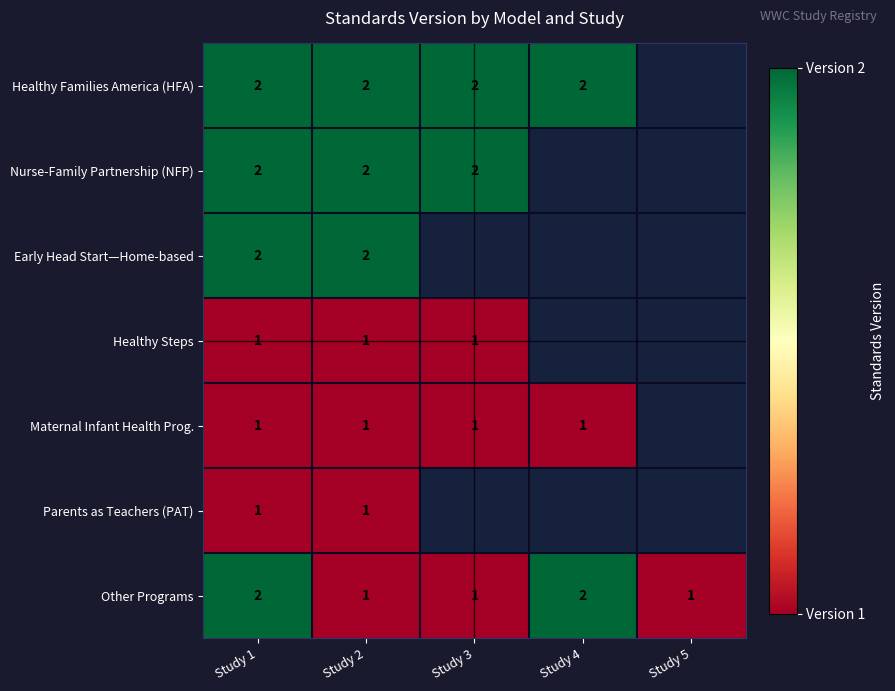

Is it true that Healthy Families America (HFA) equals 2 at Study 4?

True